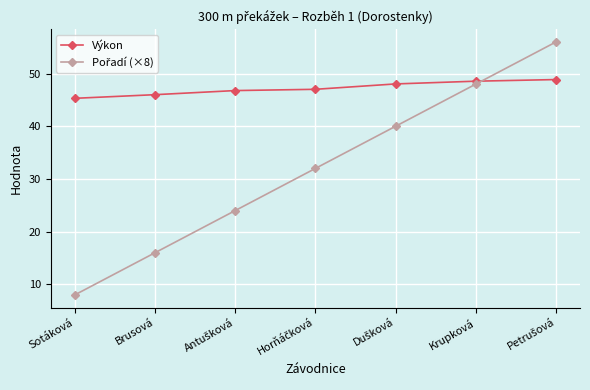

What is the maximum value for Výkon?

48.9